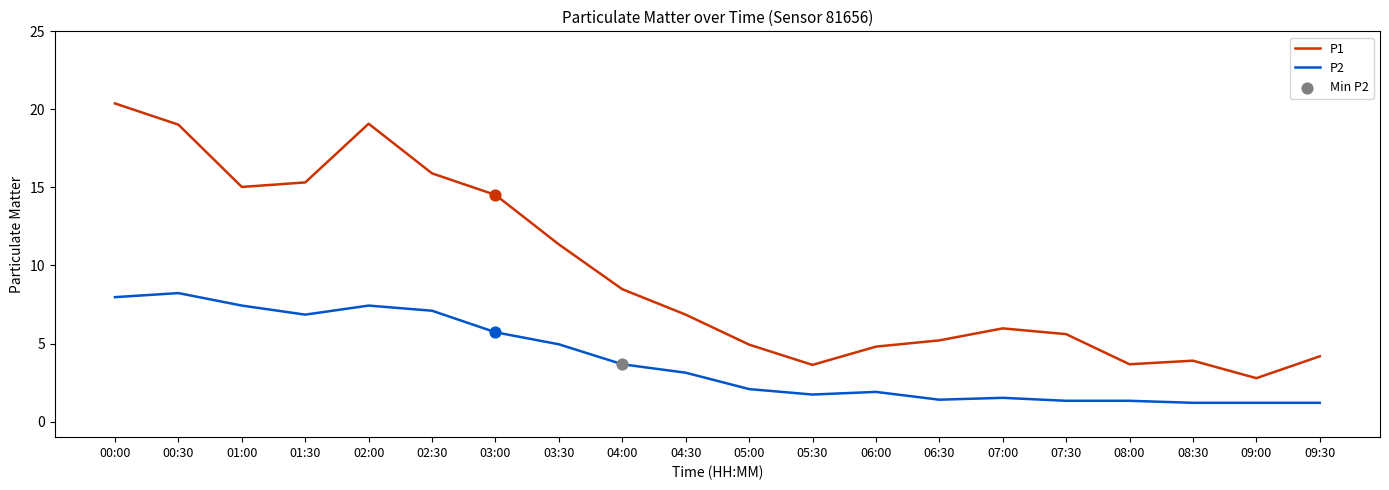

Which series has the largest range (max minus min)?

P1